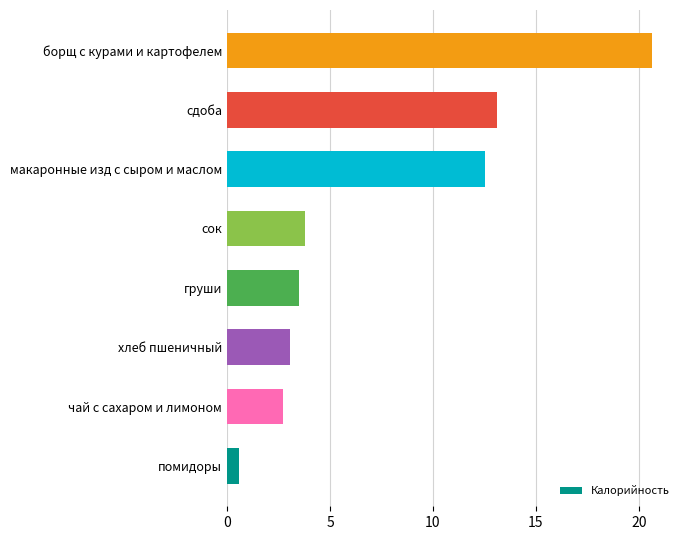

Which label corresponds to the largest value in the chart?

борщ с курами и картофелем